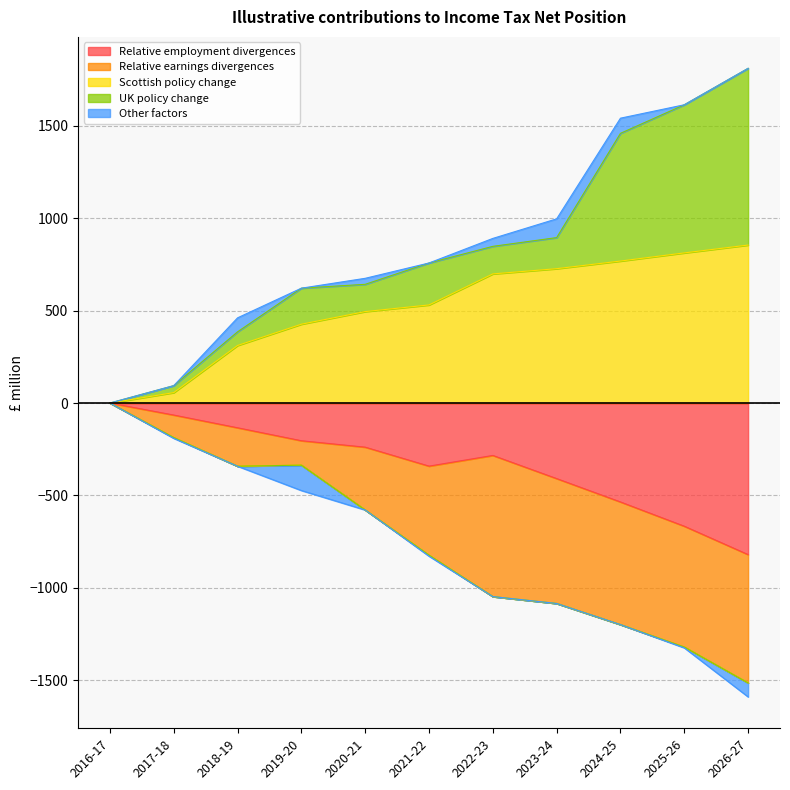

True or false: Scottish policy change and Relative employment divergences cross at least once.

False